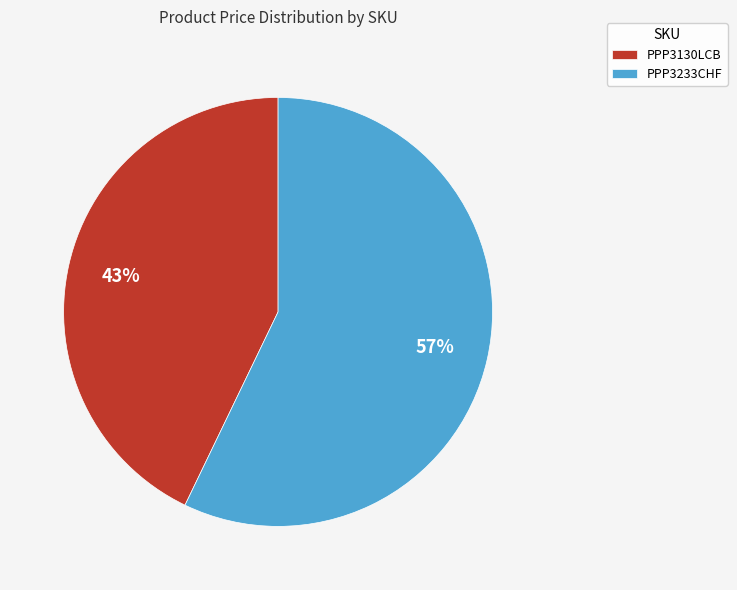

Combined, do PPP3233CHF and PPP3130LCB account for over 50%?

Yes